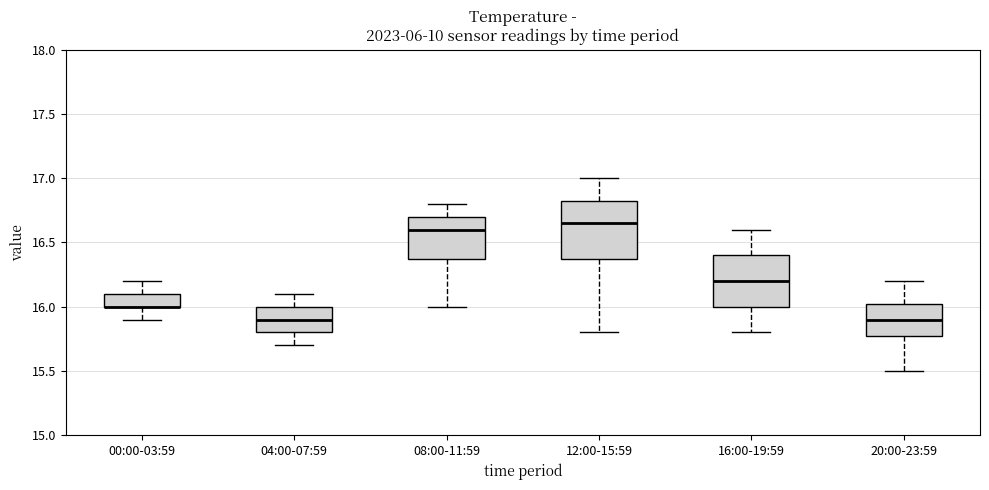

Where is the upper edge of the box for 16:00-19:59 on the y-axis? The values are not printed on the chart, so give them approximately, as read against the axis.

16.40